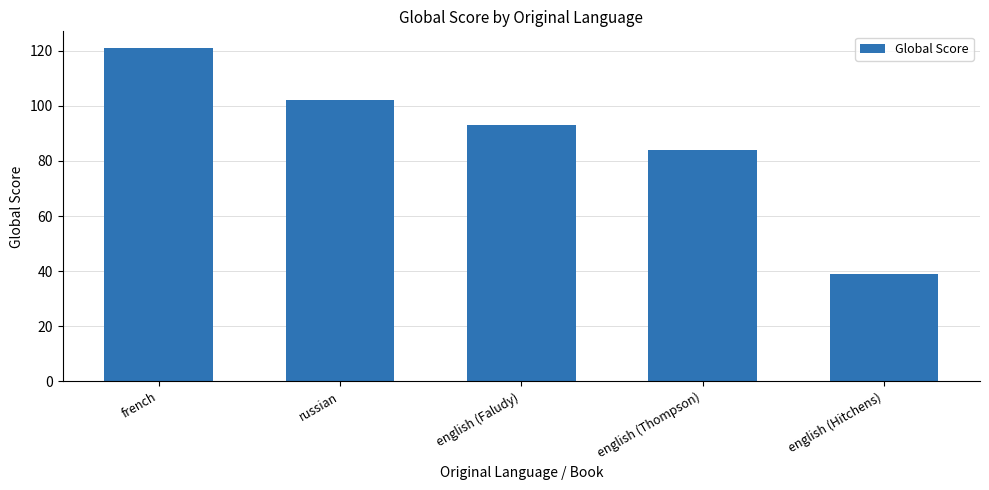

What is the minimum value shown in the chart?

39